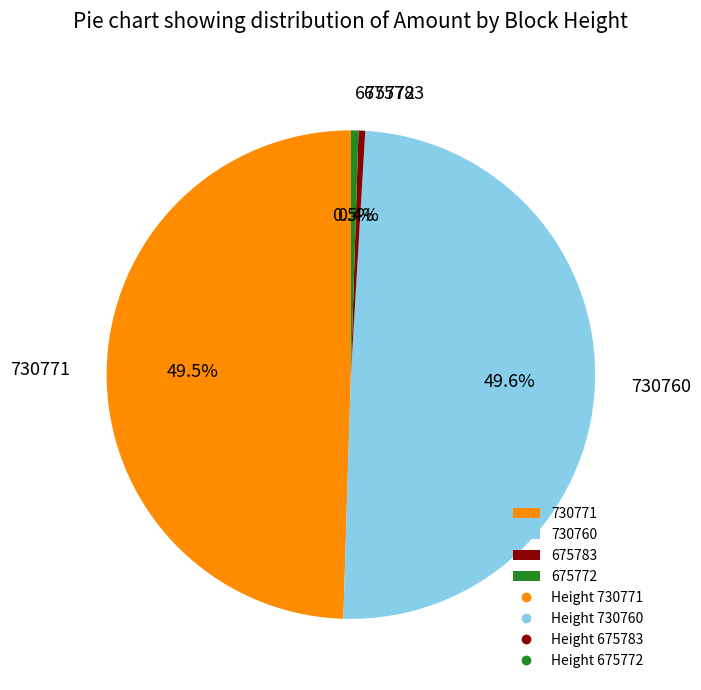

To the nearest percent, what is the combined percentage of 675772 and 730771?

50%